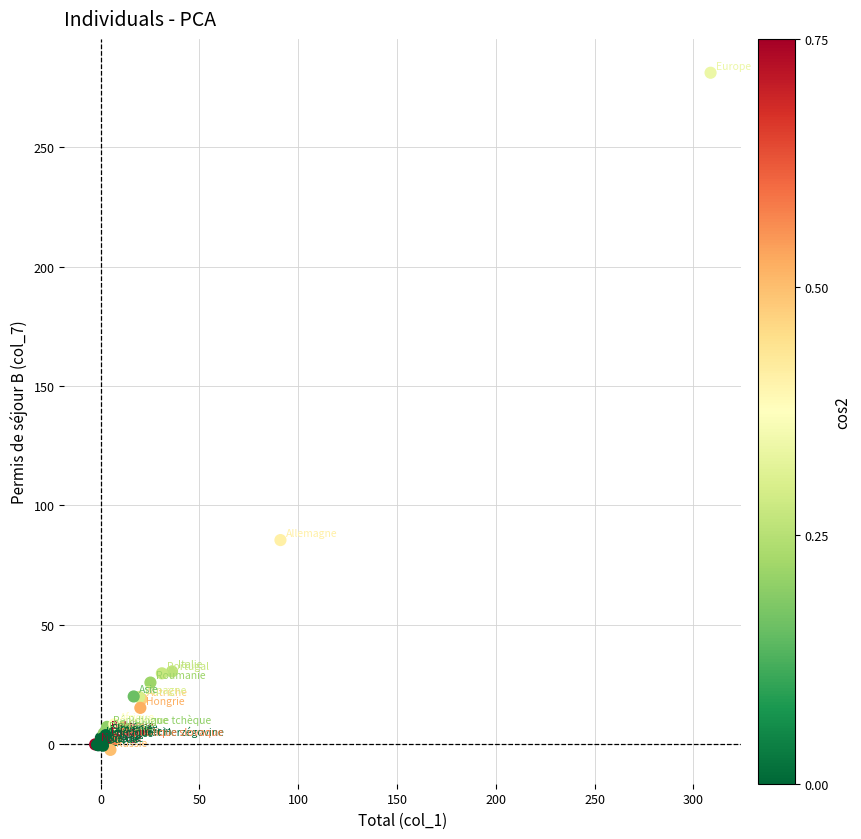

What Y value in the scatter plot is closest to 139?

85.4